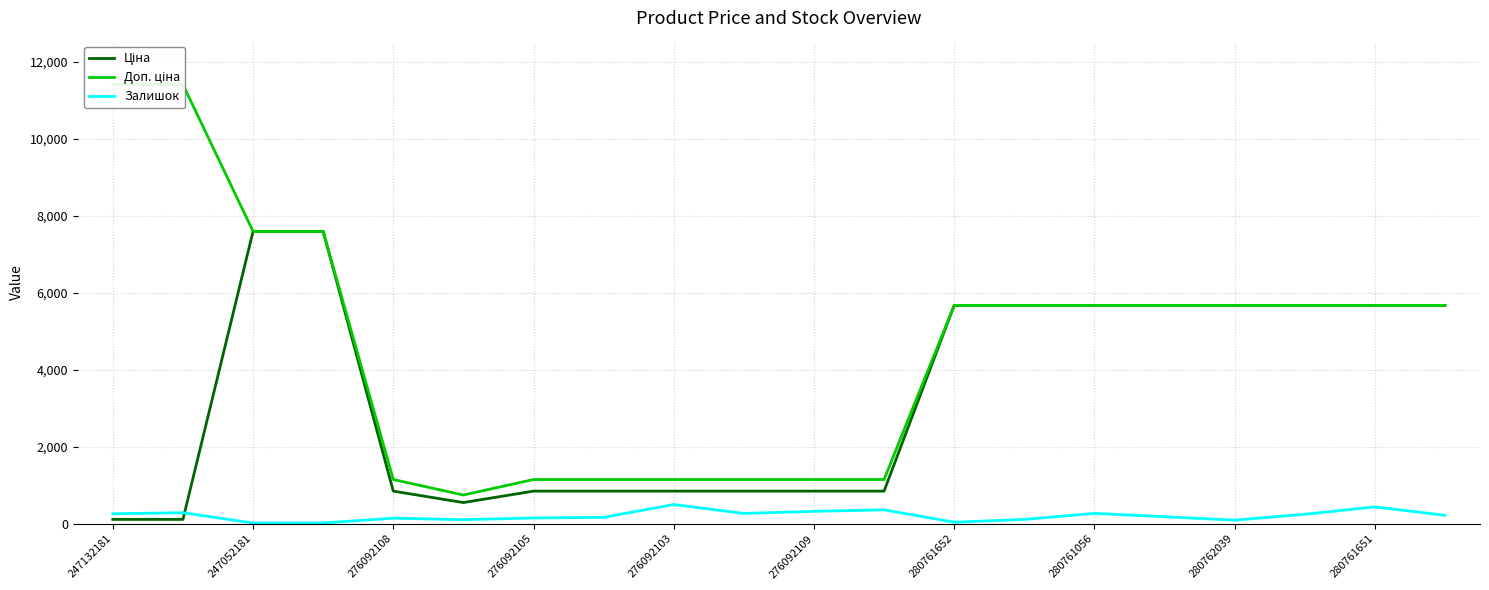

What is the difference between the second highest and second lowest values in the Ціна series?

7482.4